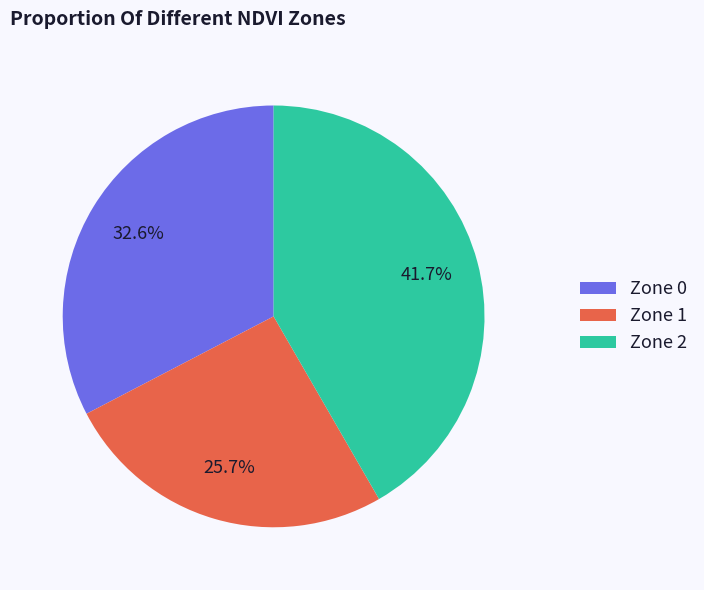

Which category has the smallest portion of the pie?

Zone 1